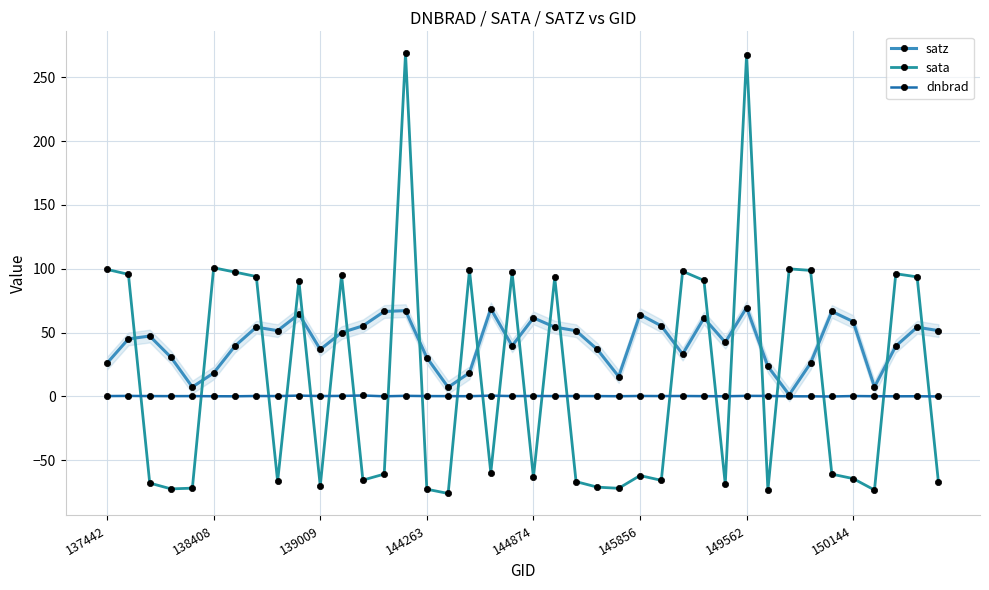

List the series in order of their overall mean, highest first.

satz, sata, dnbrad